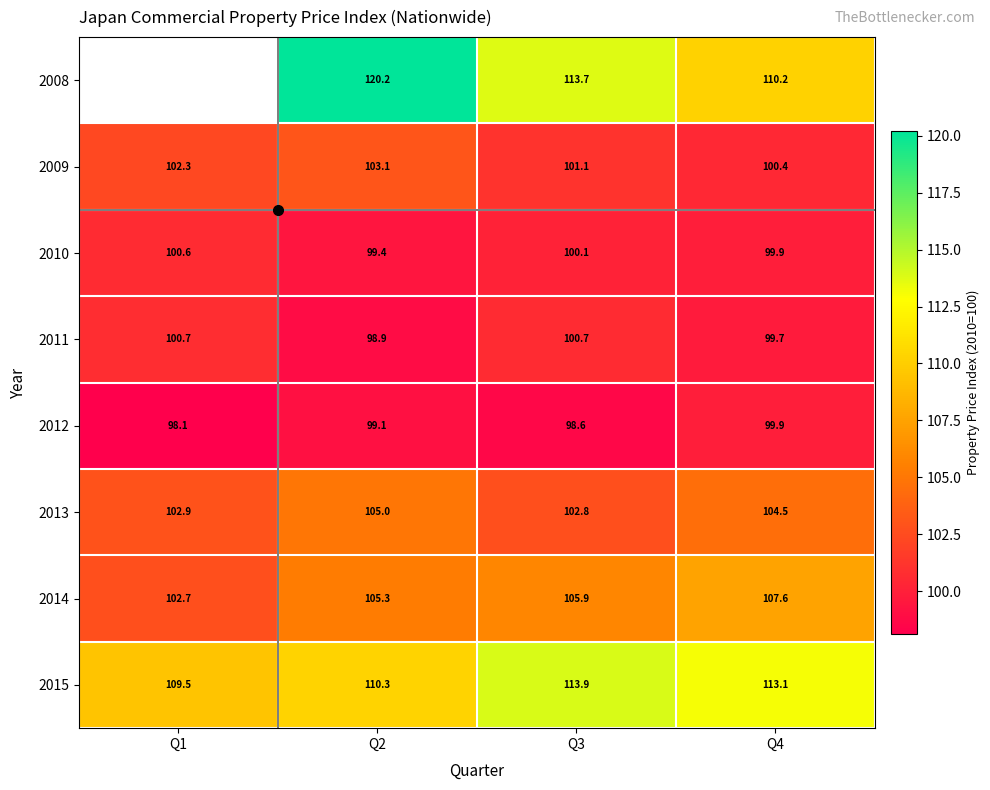

The 2013 series shows 66.6 at Q3. True or false?

False